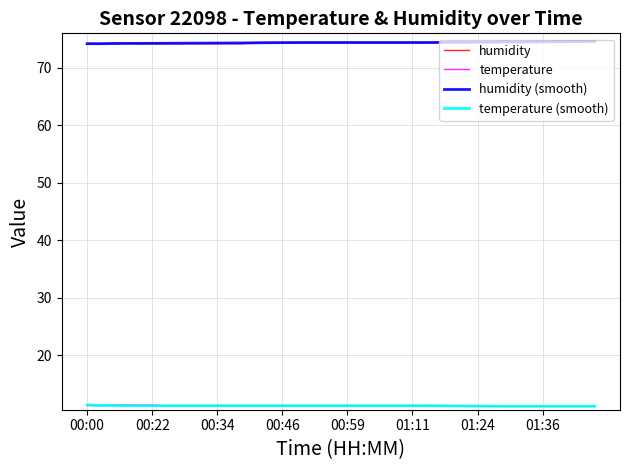

True or false: humidity (smooth) and temperature (smooth) intersect in this chart.

False